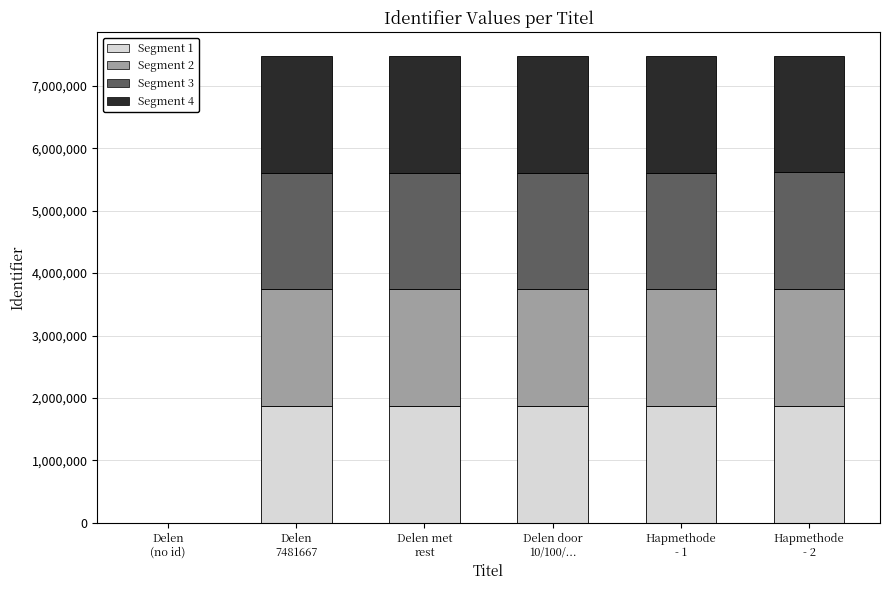

What is the highest value of the Segment 1 series?

1871197.5